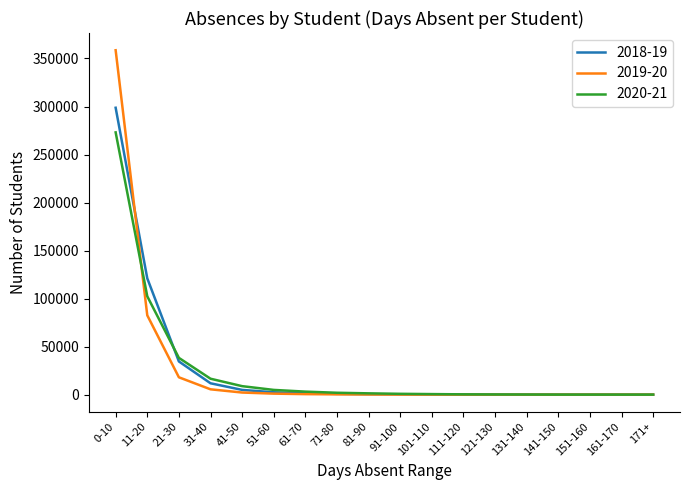

List the series in order of their peak value, lowest first.

2020-21, 2018-19, 2019-20